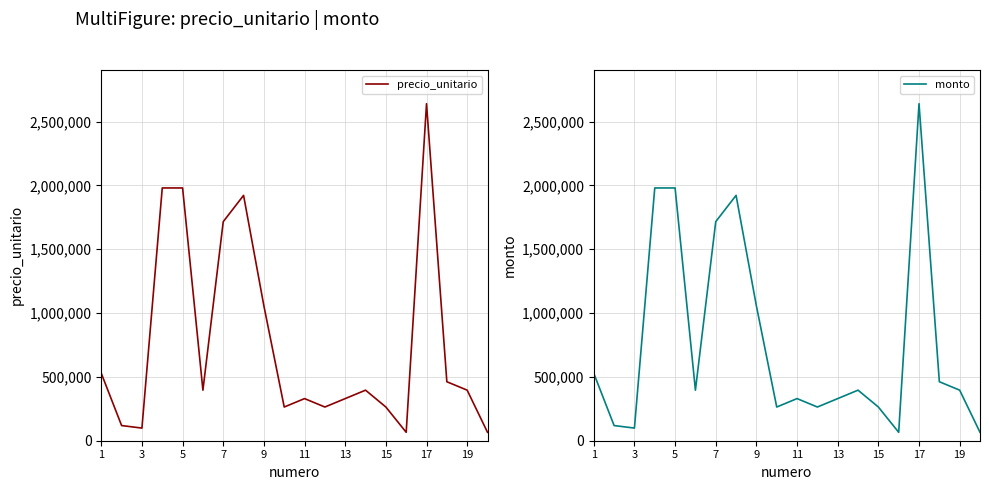

Reading left to right, what are all the values shown in this chart?

precio_unitario: 528000	118800	99000	1980000	1980000	396000	1716000	1921920	1056000	264000	330000	264000	330000	396000	264000	66000	2640000	462000	396000	66000
monto: 528000	118800	99000	1980000	1980000	396000	1716000	1921920	1056000	264000	330000	264000	330000	396000	264000	66000	2640000	462000	396000	66000